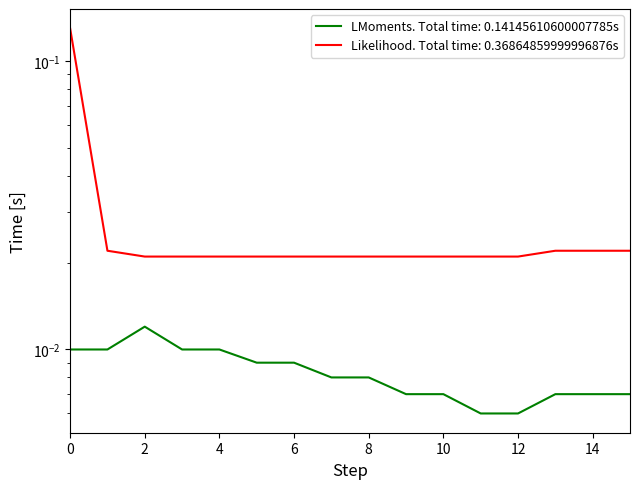

True or false: Likelihood. Total time: 0.36864859999996876s has more than 0 interior local peaks.

False